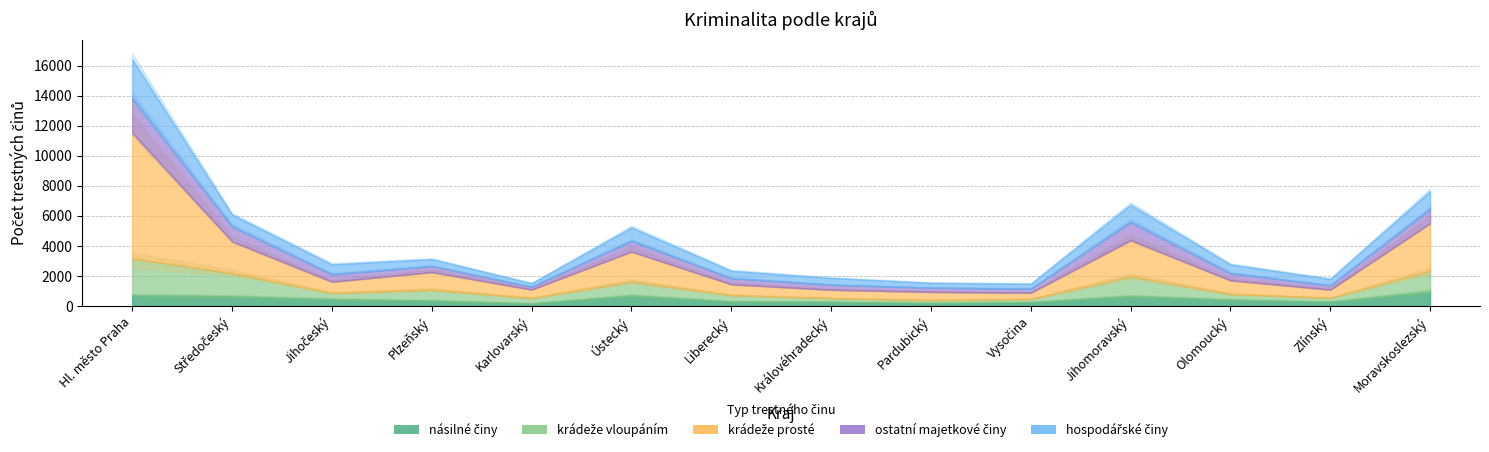

In krádeže prosté, how many points are higher than both neighbors (excluding endpoints)?

3